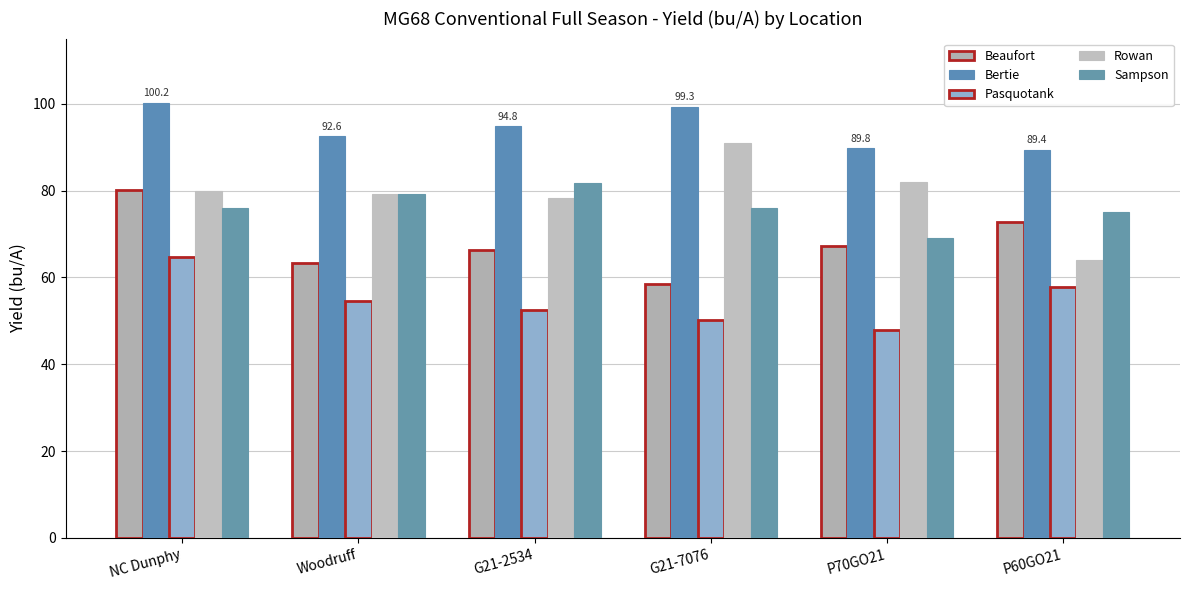

Is the value of Rowan at G21-7076 greater than the value of Sampson at G21-7076?

Yes